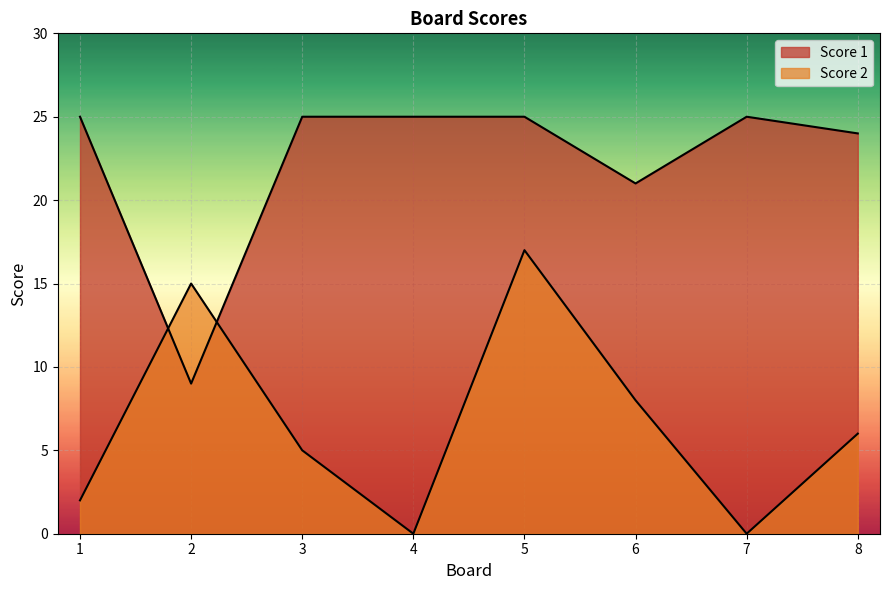

What are all the series names shown in the legend?

Score 2, Score 1